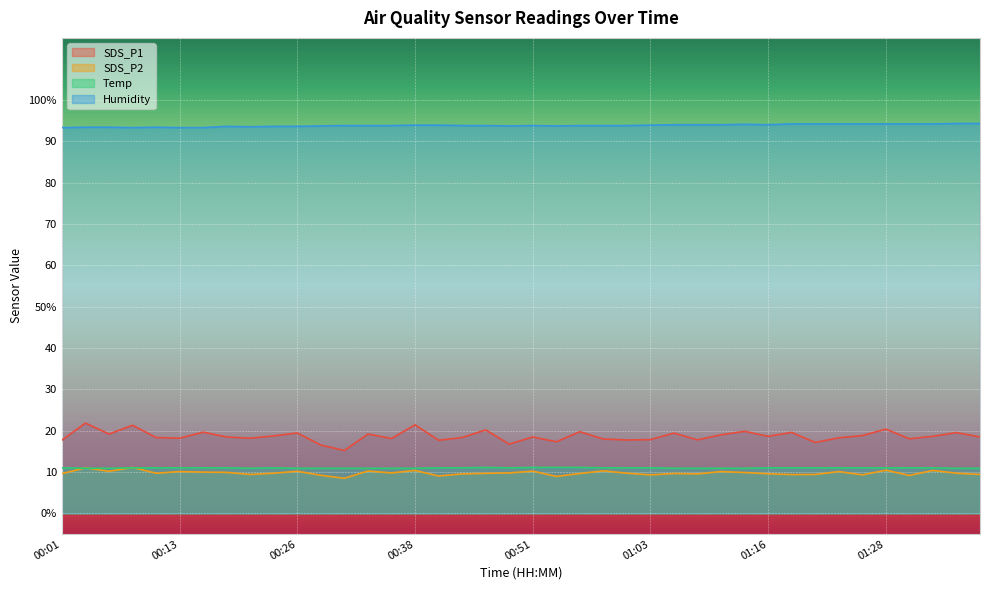

How many data points in SDS_P1 are above 18?

29